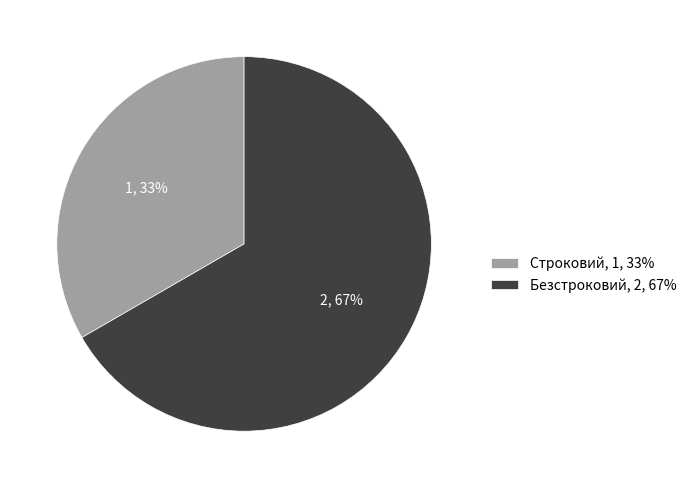

To the nearest percent, what is the average slice percentage?

50%